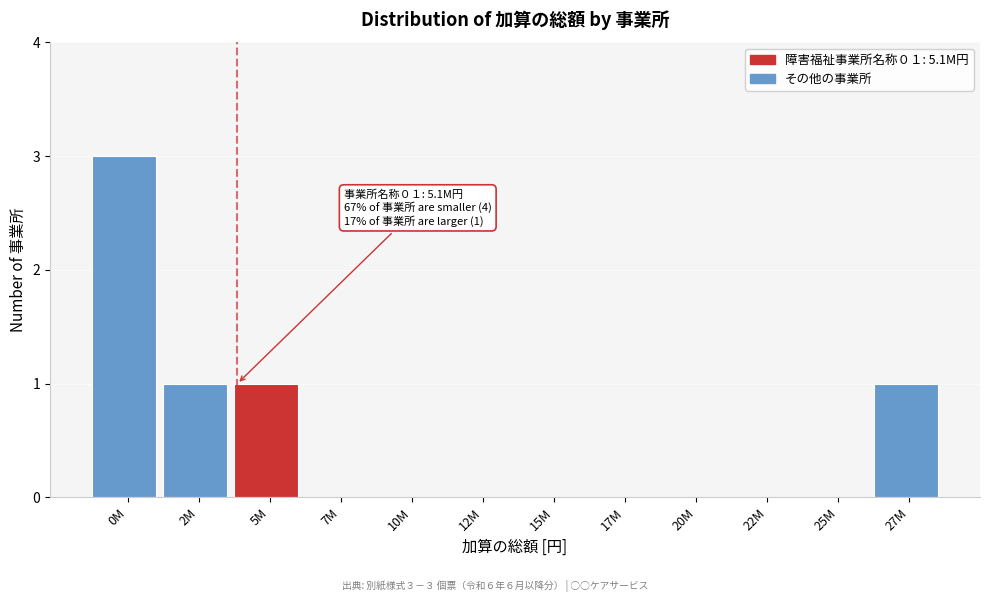

Reading left to right, list all the values displayed in this chart.

0M=3	2M=1	5M=1	7M=0	10M=0	12M=0	15M=0	17M=0	20M=0	22M=0	25M=0	27M=1